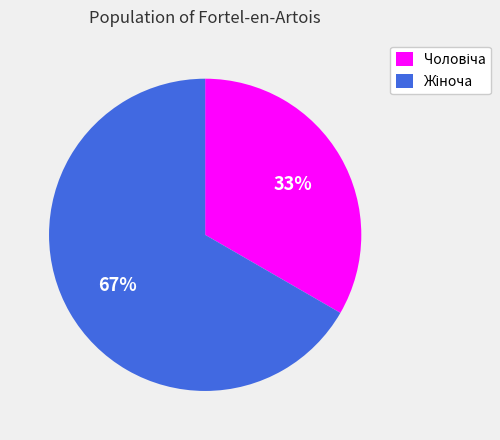

Does any single category account for the majority?

Yes